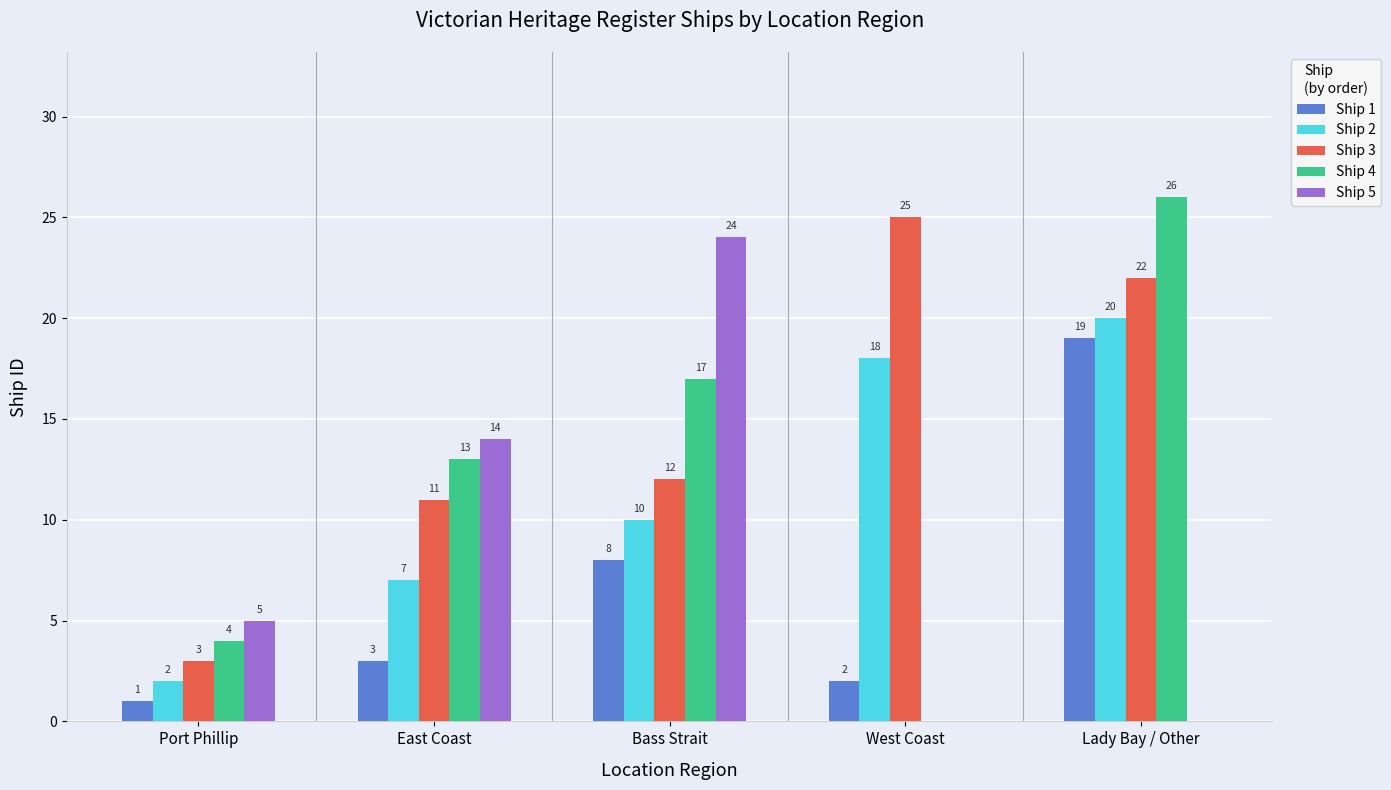

What is the total value across all series at East Coast?

48